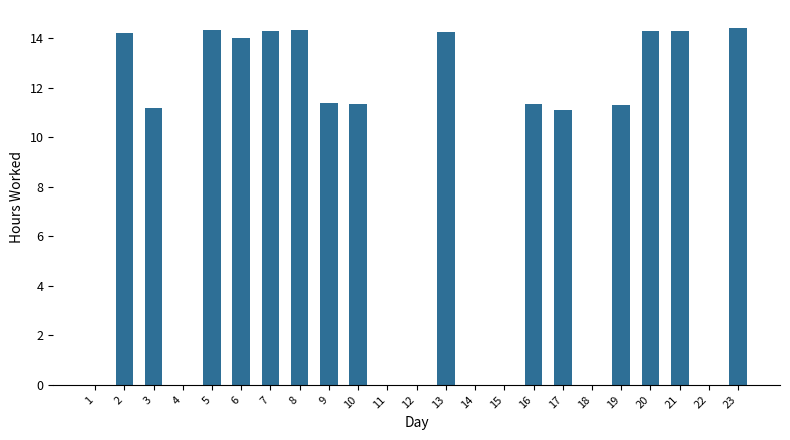

What is the greatest value displayed?

14.4